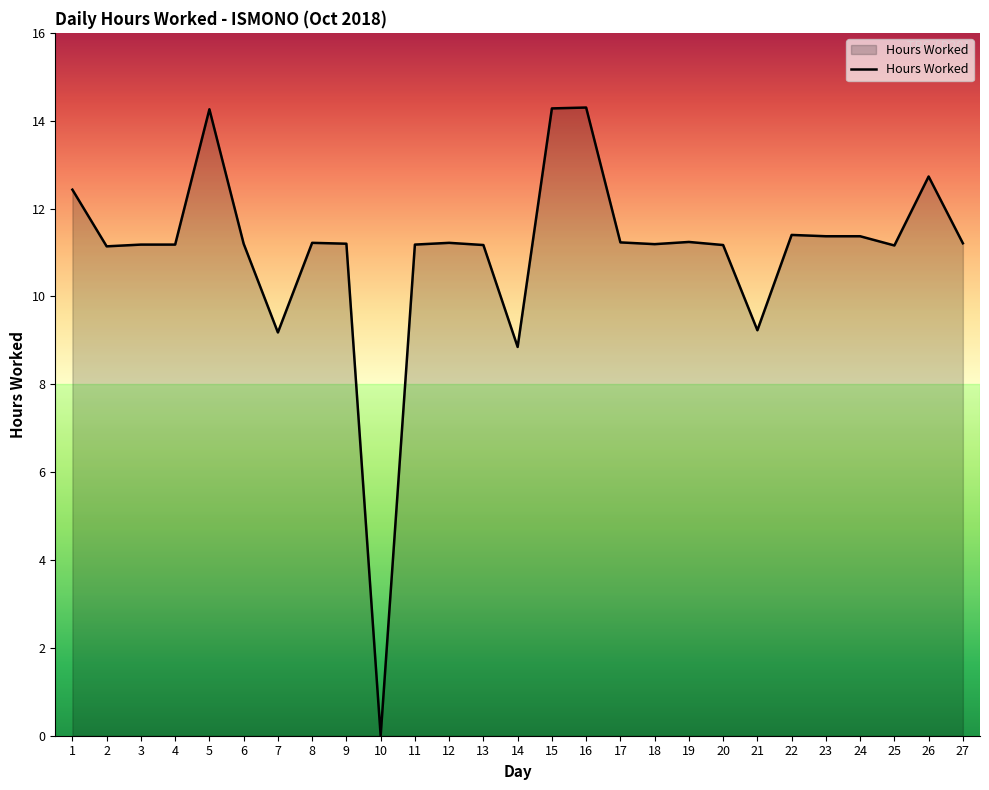

How many values are above zero?

26